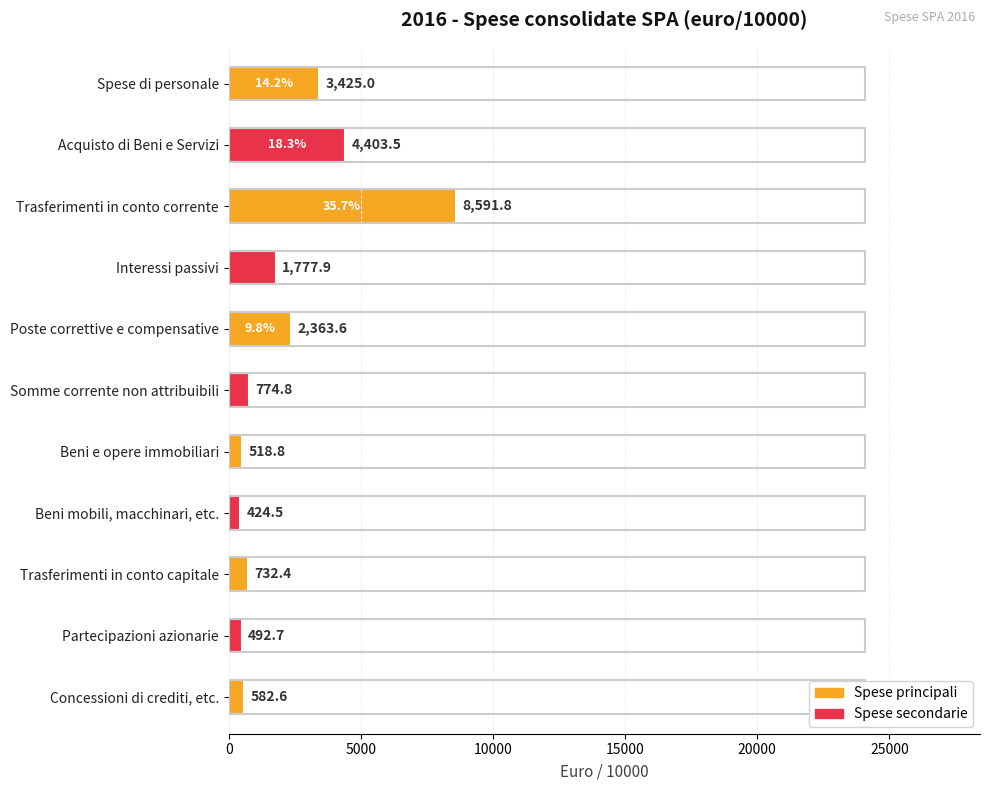

What is the label of the 9th bar from the top?

Trasferimenti in conto capitale